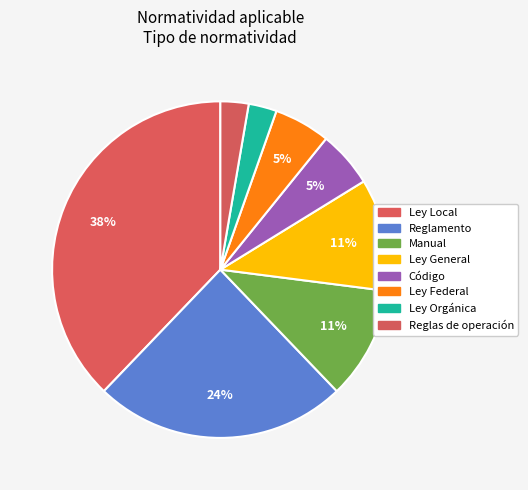

Which has a higher value, Ley Local or Reglamento?

Ley Local